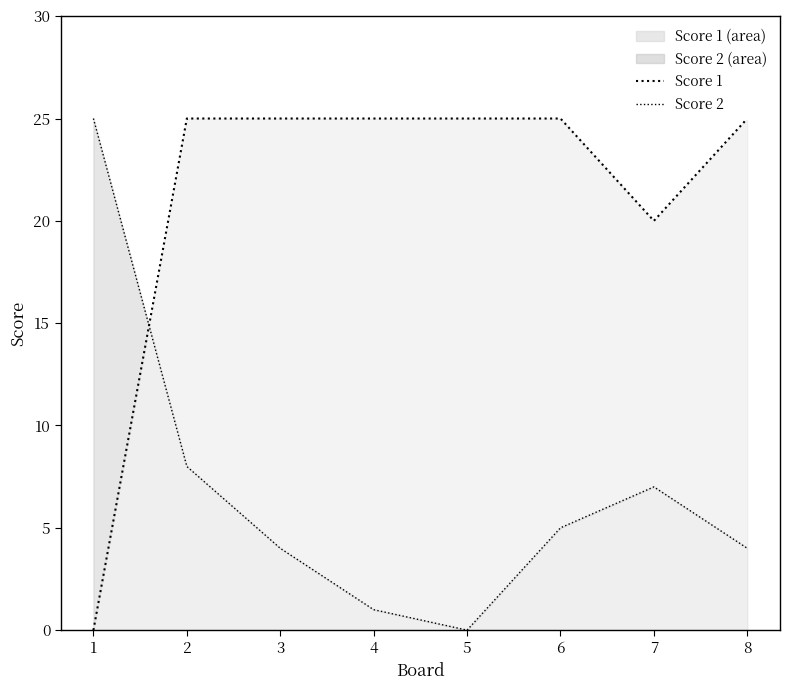

True or false: Score 2 (line) has more than 0 interior local peaks.

True